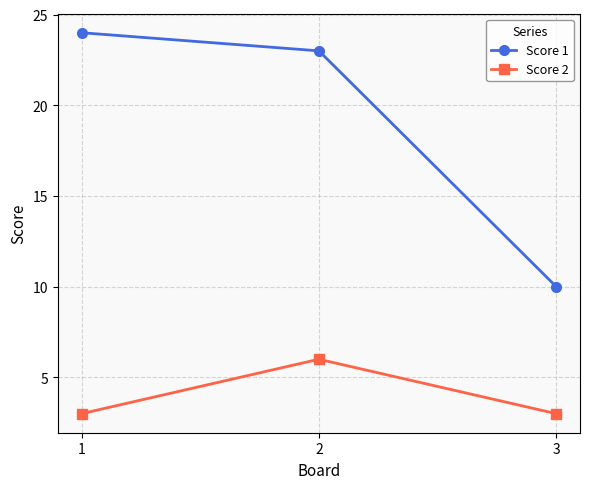

The Score 1 series shows 23 at 2. True or false?

True